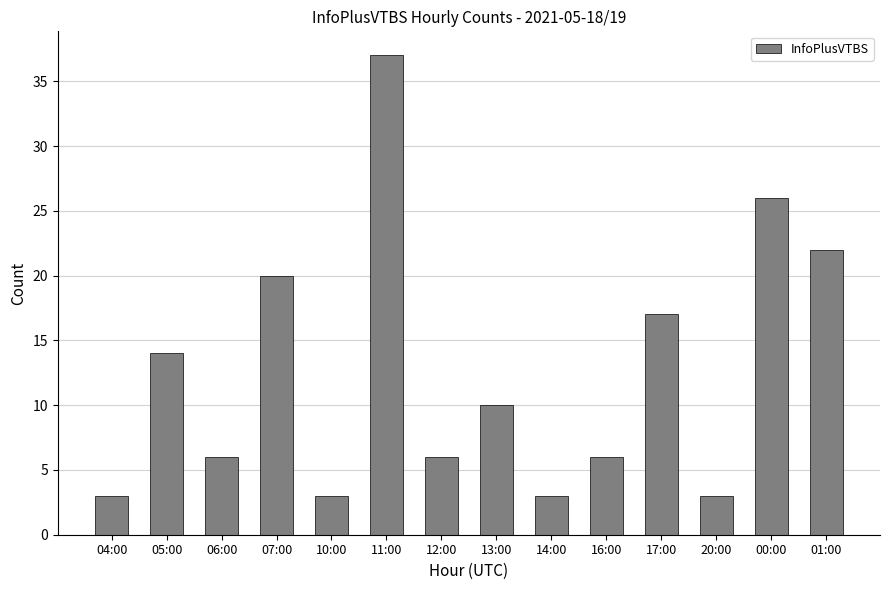

What is the maximum value shown in the chart?

37